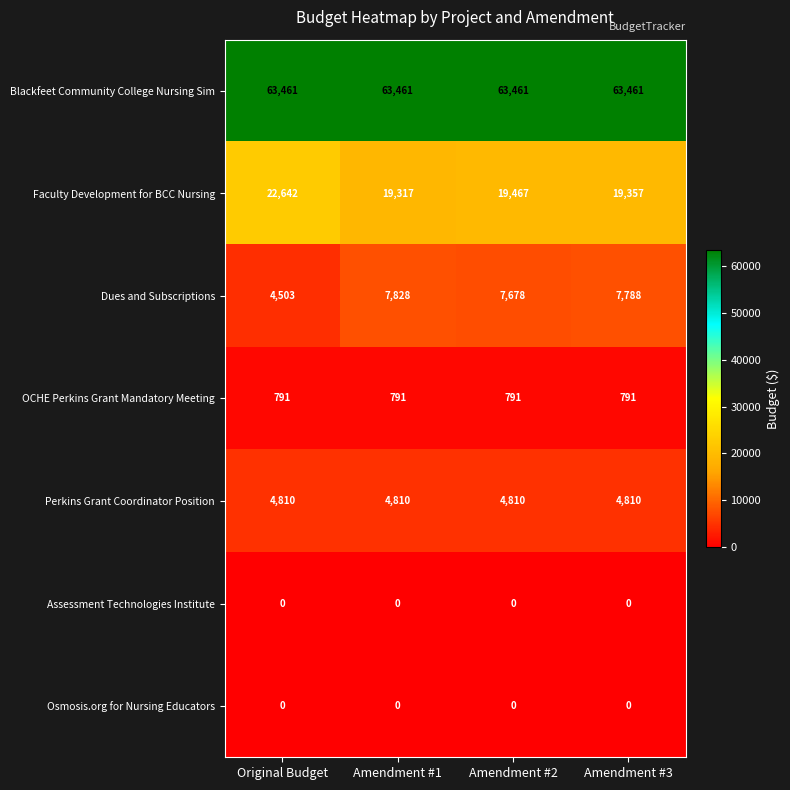

What is the total value across all series at Amendment #3?

96207